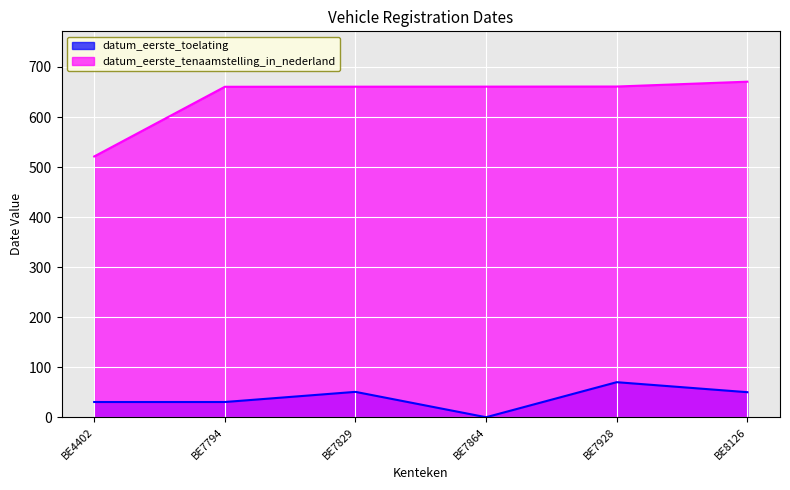

Which series has the widest spread of values?

datum_eerste_tenaamstelling_in_nederland